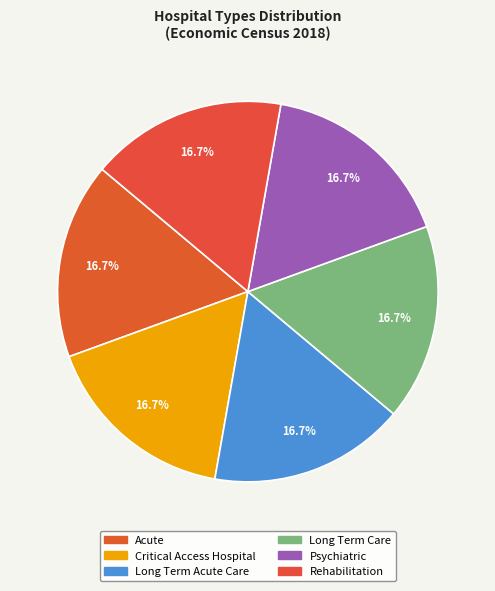

Count the number of slices in the pie.

6